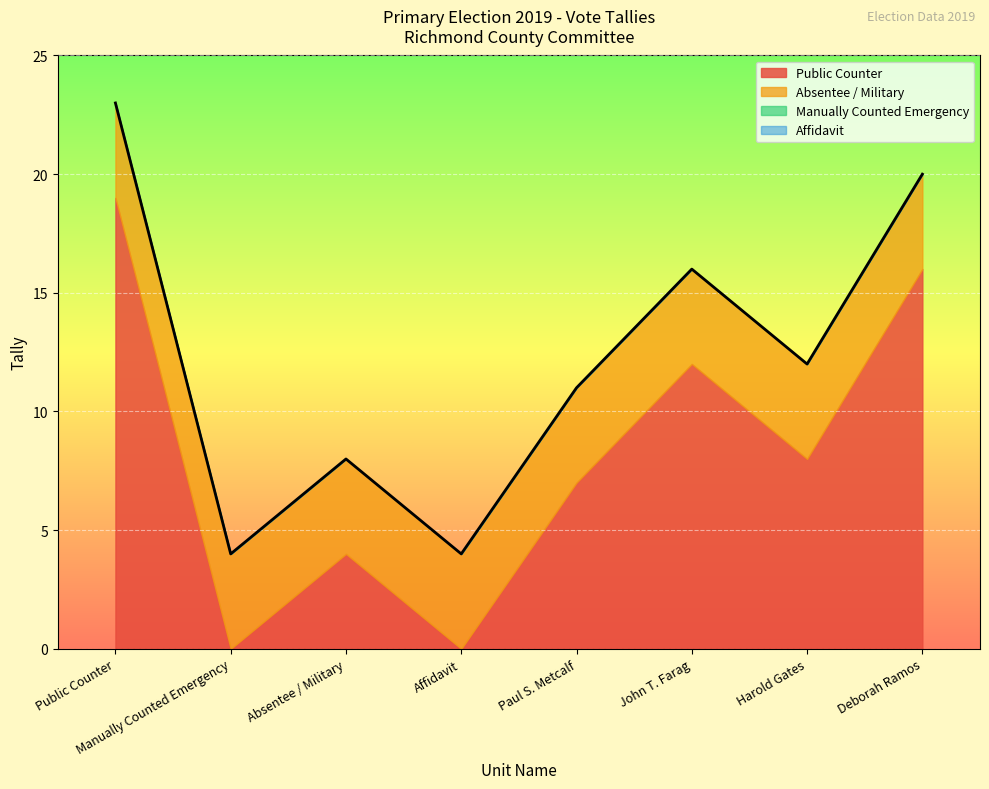

What is the label of the 4th point from the right?

Paul S. Metcalf